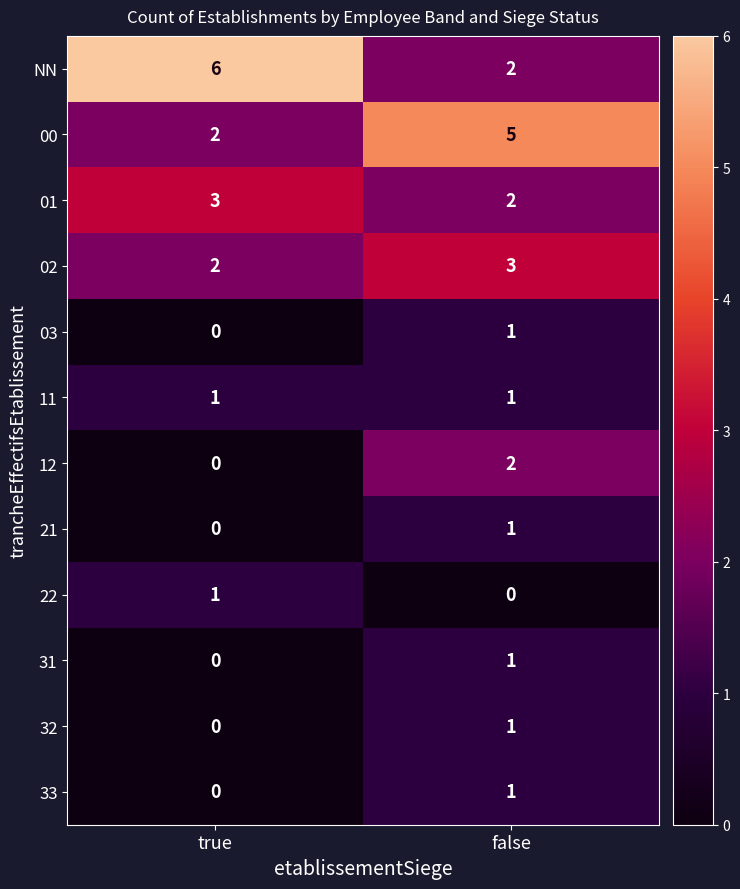

At how many categories does at least one series exceed 4?

2